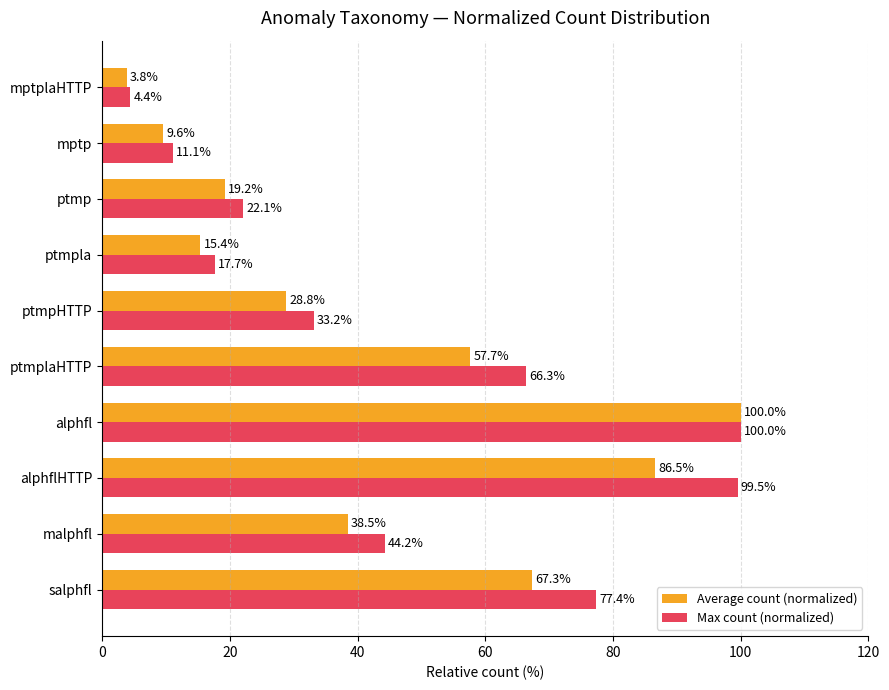

Where is Max count (normalized) nearest to the value 52?

malphfl